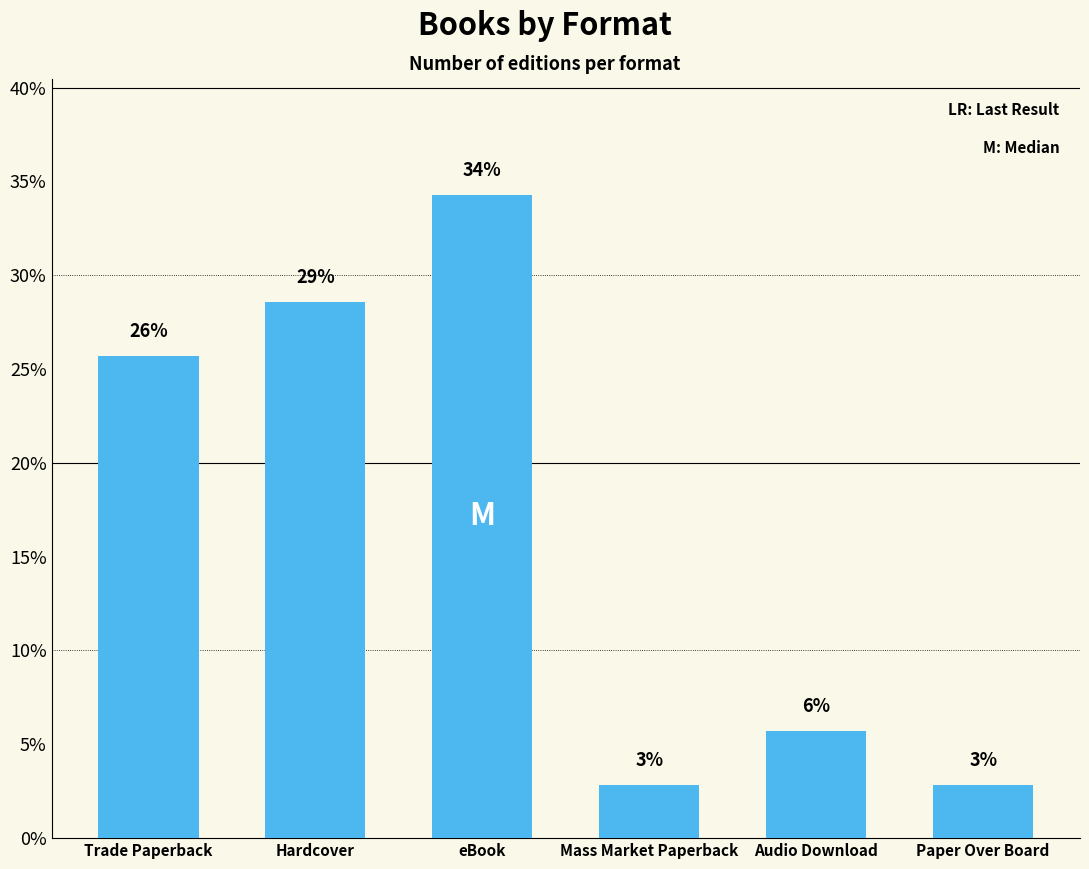

Does the chart contain any negative values?

No